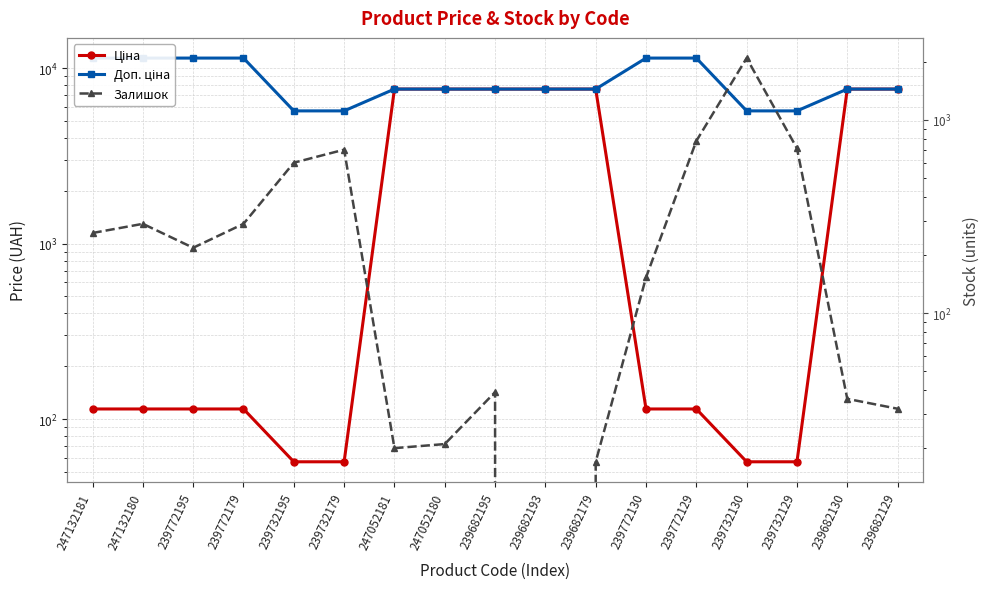

Between 239682193 and 239682129, which is larger?

239682193